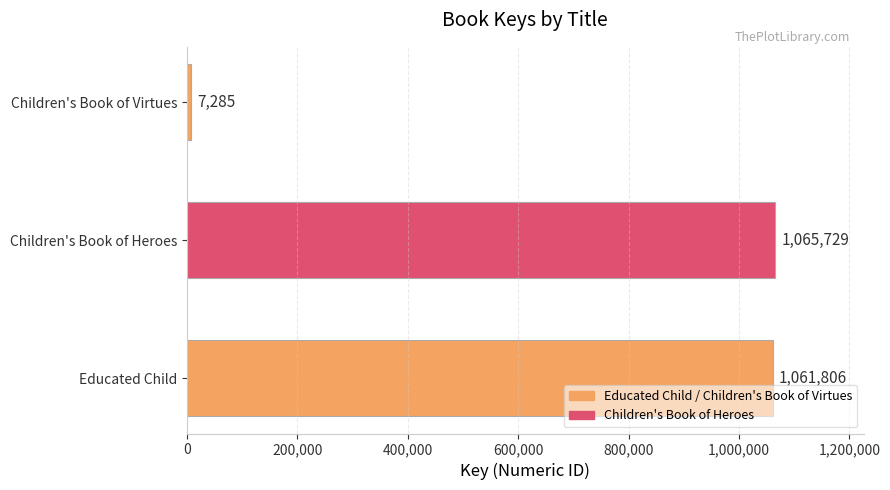

How many distinct data groups are displayed?

1